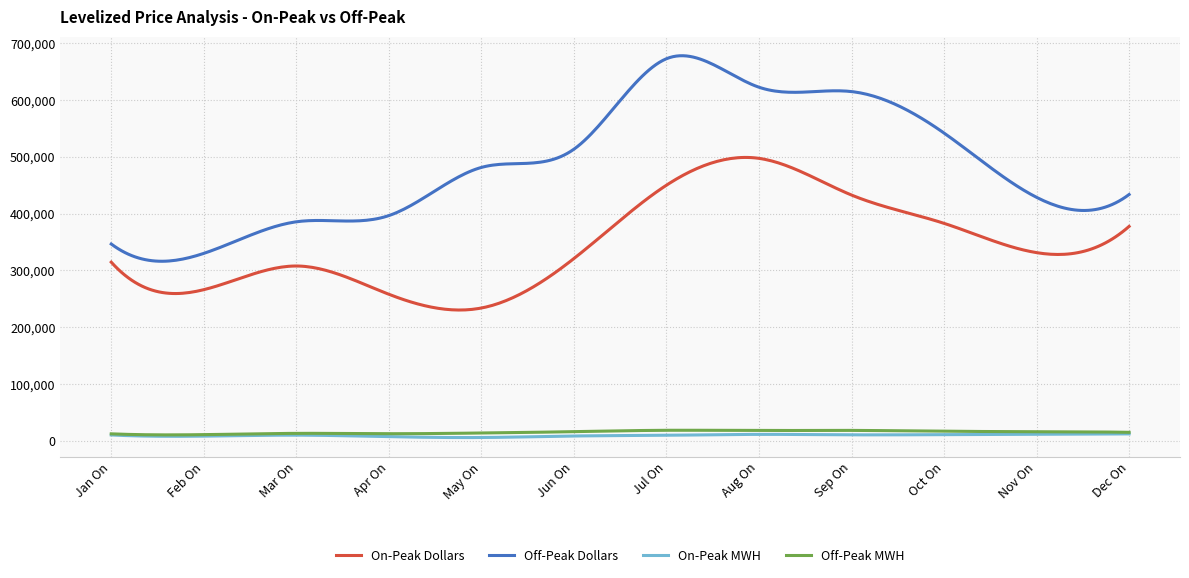

What is the highest value of the On-Peak Dollars series?

498843.0